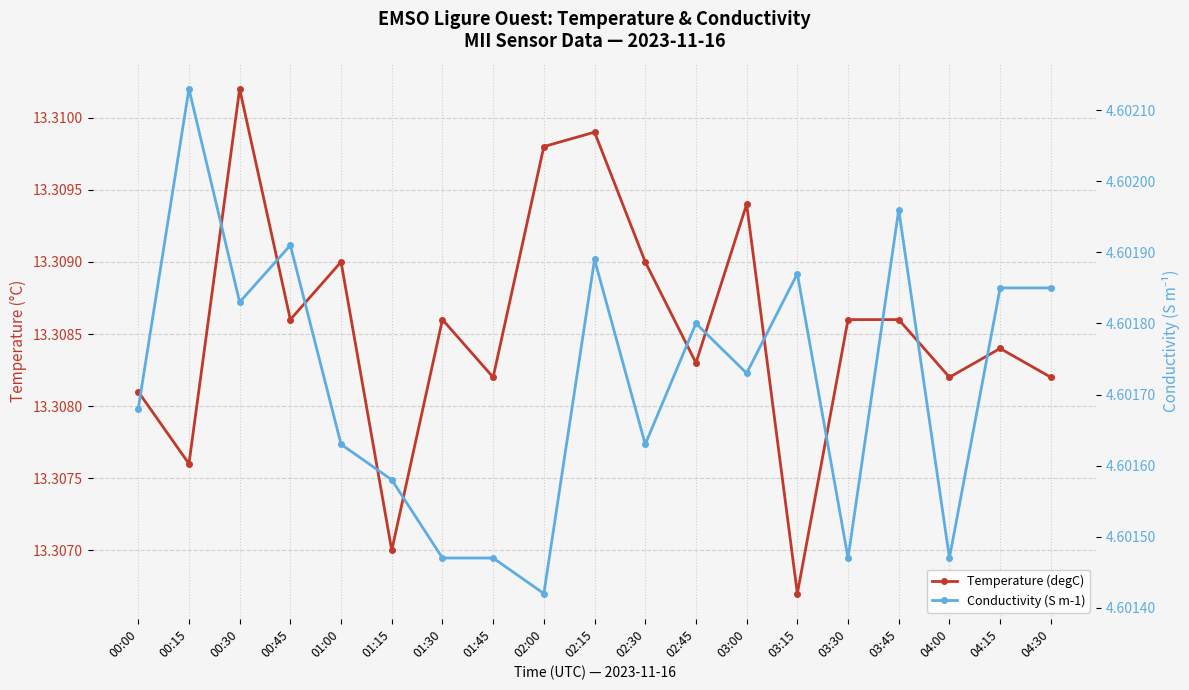

Read the Conductivity (S m-1) value at 01:45.

4.6